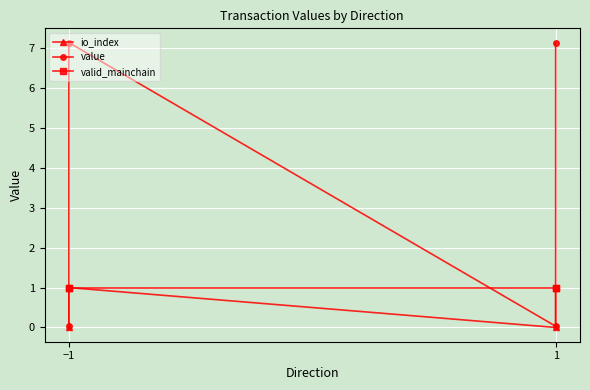

True or false: value and io_index cross at least once.

False